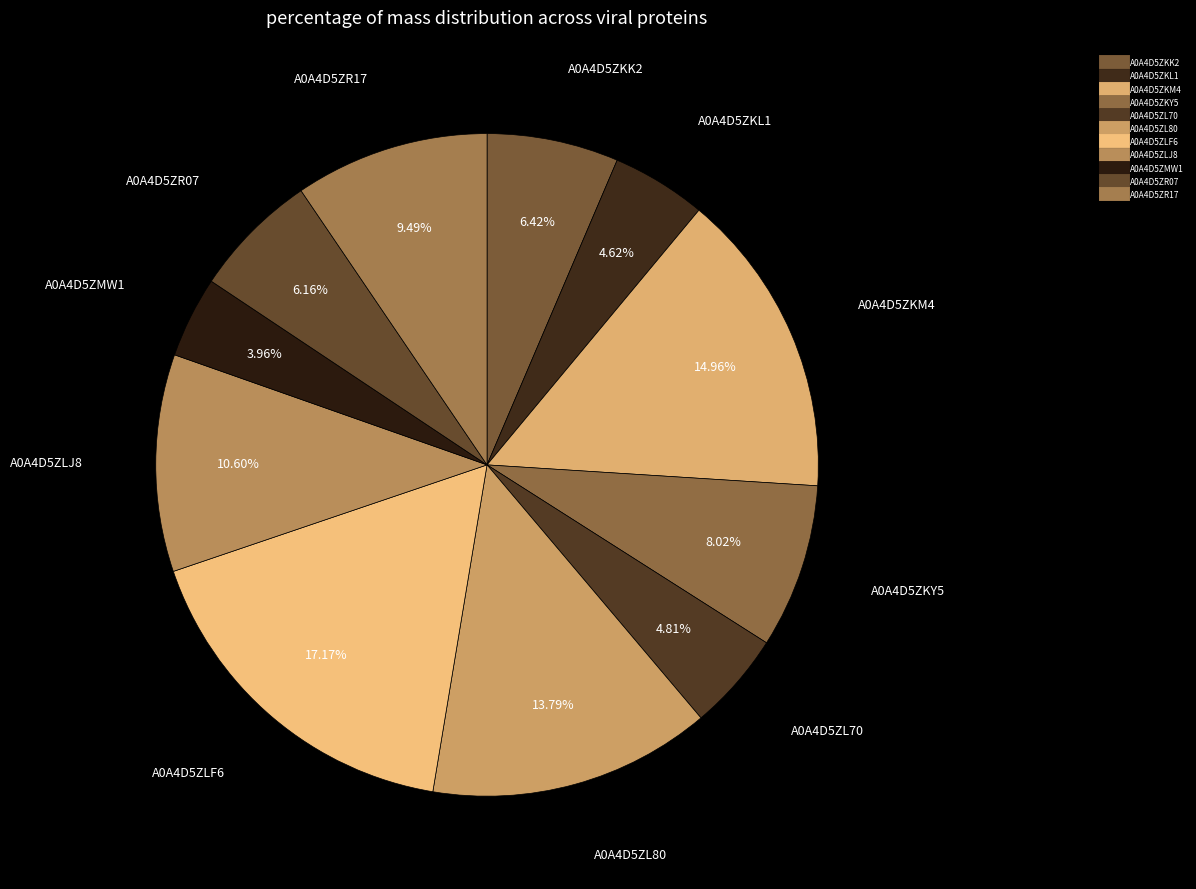

The A0A4D5ZKM4 slice represents 1% of the pie. True or false?

False